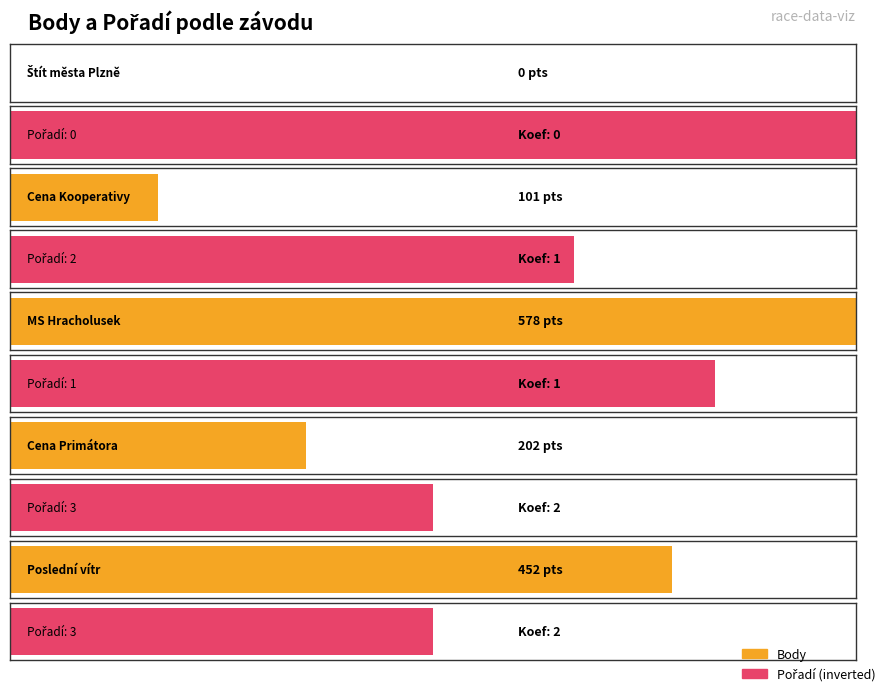

How many positive values does the Body series have?

4